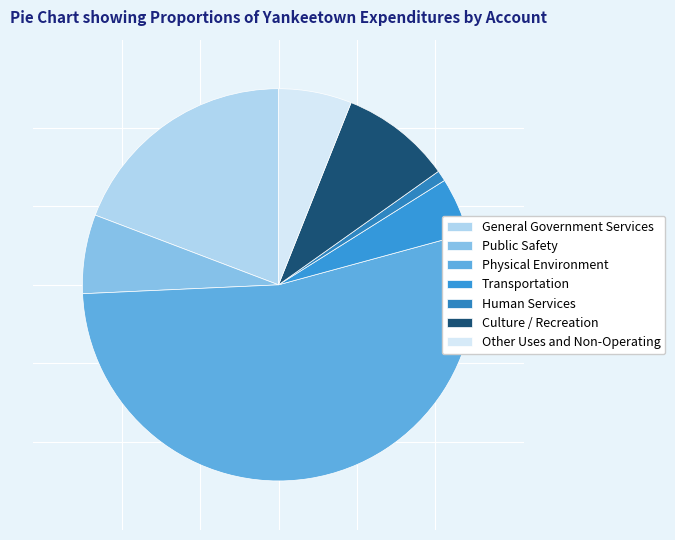

Which slice represents more than half of the pie?

Physical Environment